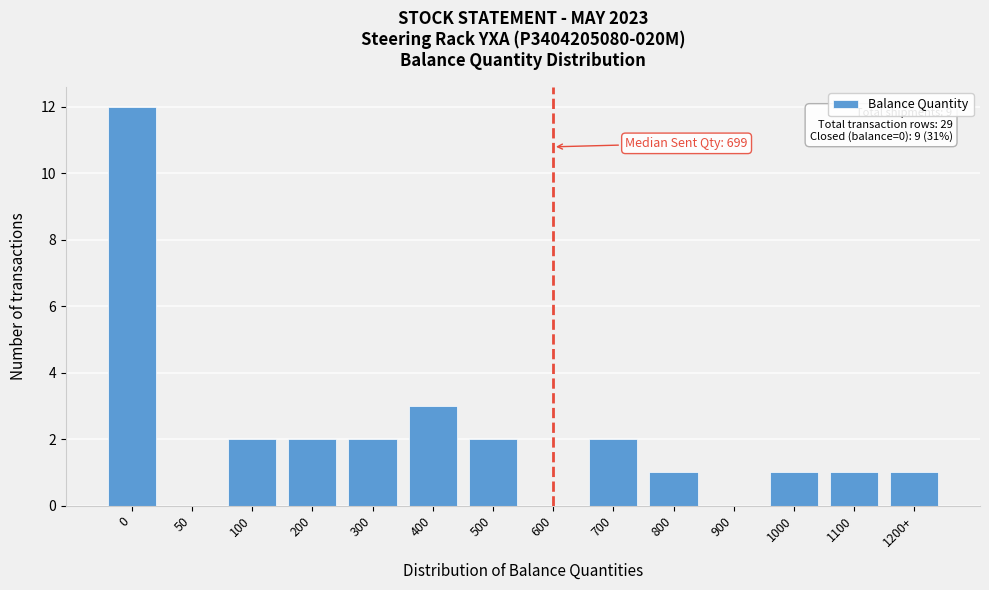

Reading left to right, extract all data points from this chart.

0=12	50=0	100=2	200=2	300=2	400=3	500=2	600=0	700=2	800=1	900=0	1000=1	1100=1	1200+=1